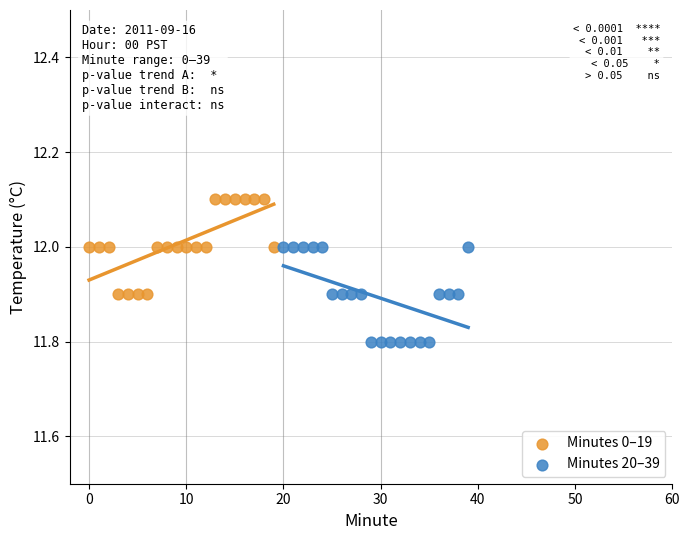

What are all the series names shown in the legend?

Minutes 0–19, Minutes 20–39